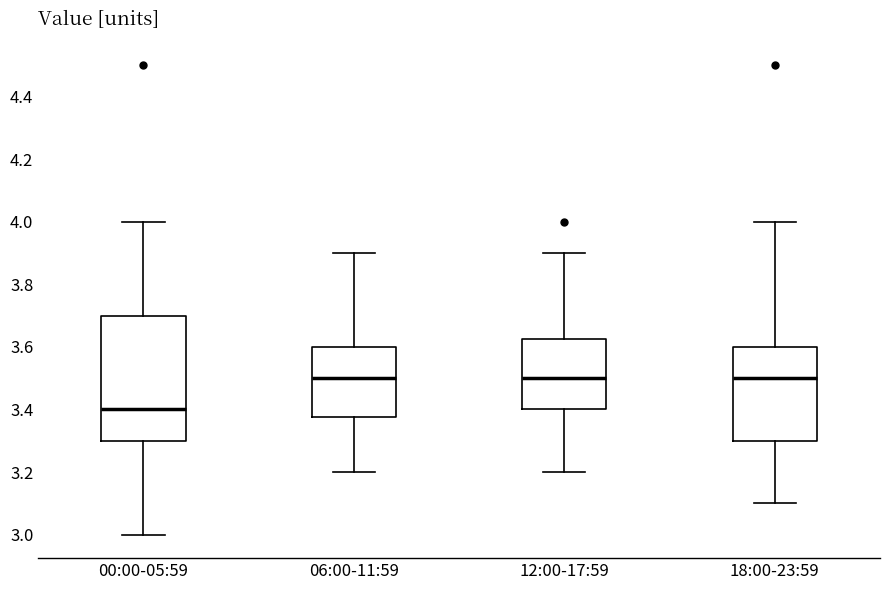

Comparing the boxes themselves (not the whiskers), which one is the tallest?

00:00-05:59